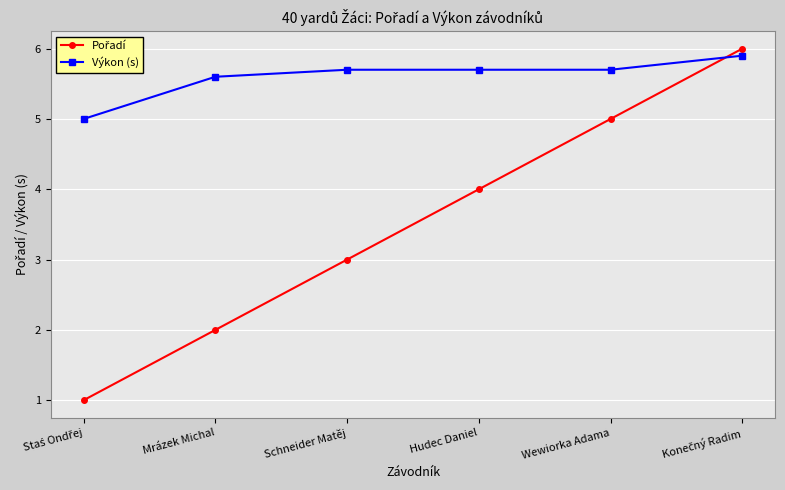

What is the difference between the maximum and second lowest values in the Výkon (s) series?

0.3